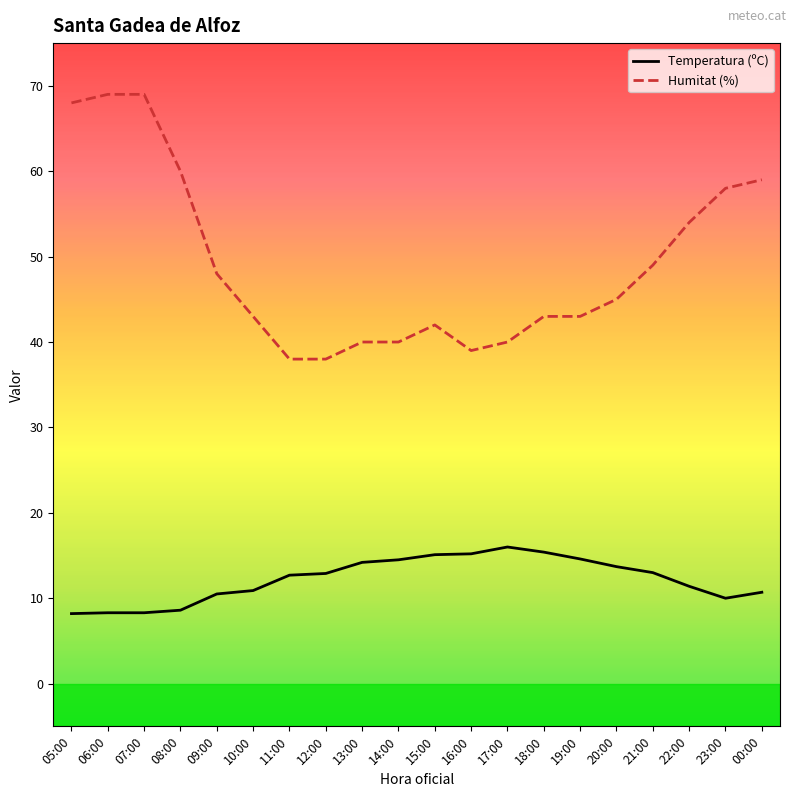

True or false: Temperatura (ºC) and Humitat (%) cross at least once.

False